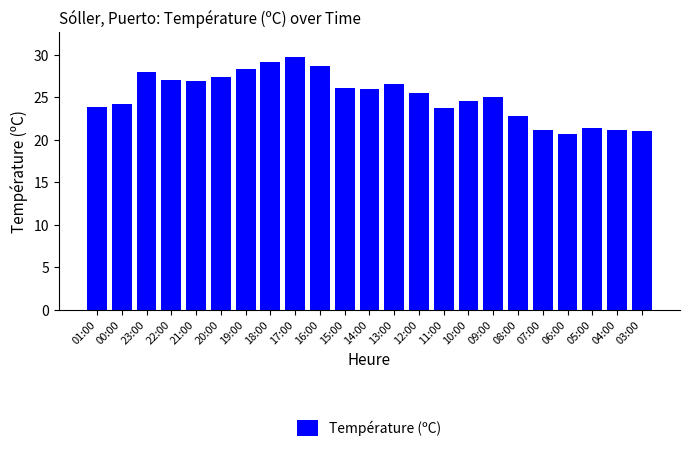

What is the difference between the maximum and minimum values?

9.0